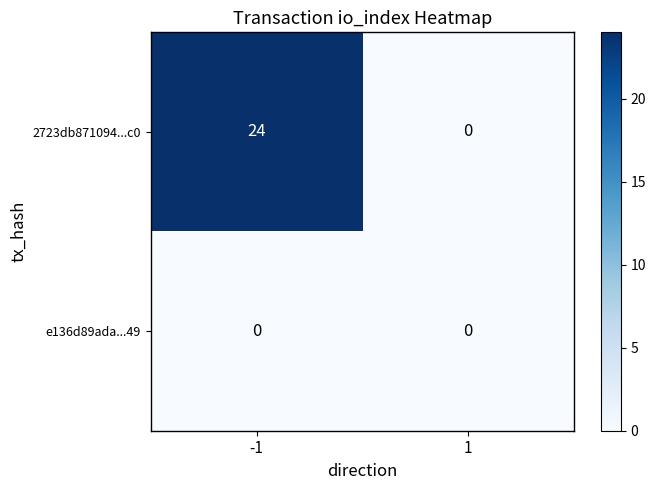

Which series has the largest total across all categories?

2723db871094...c0